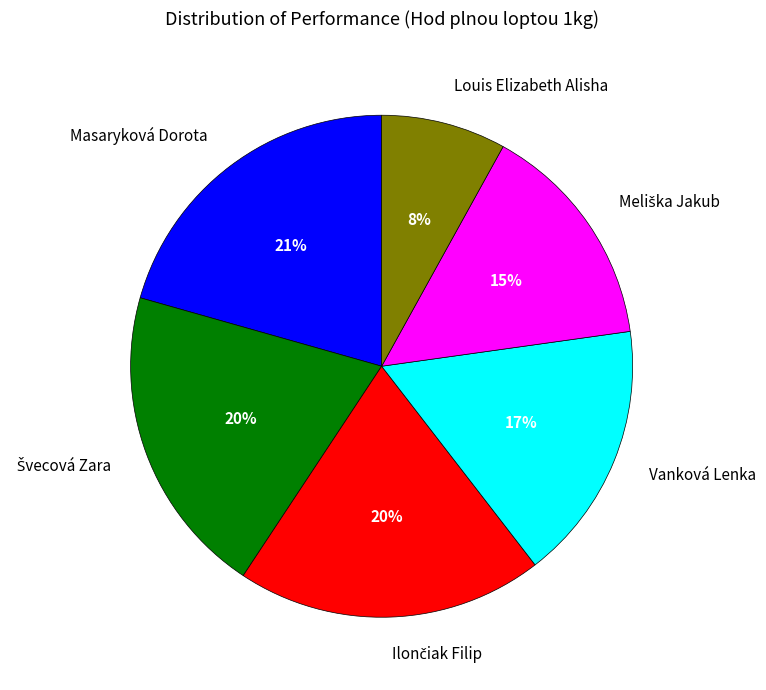

What is the smallest slice in the pie chart?

Louis Elizabeth Alisha